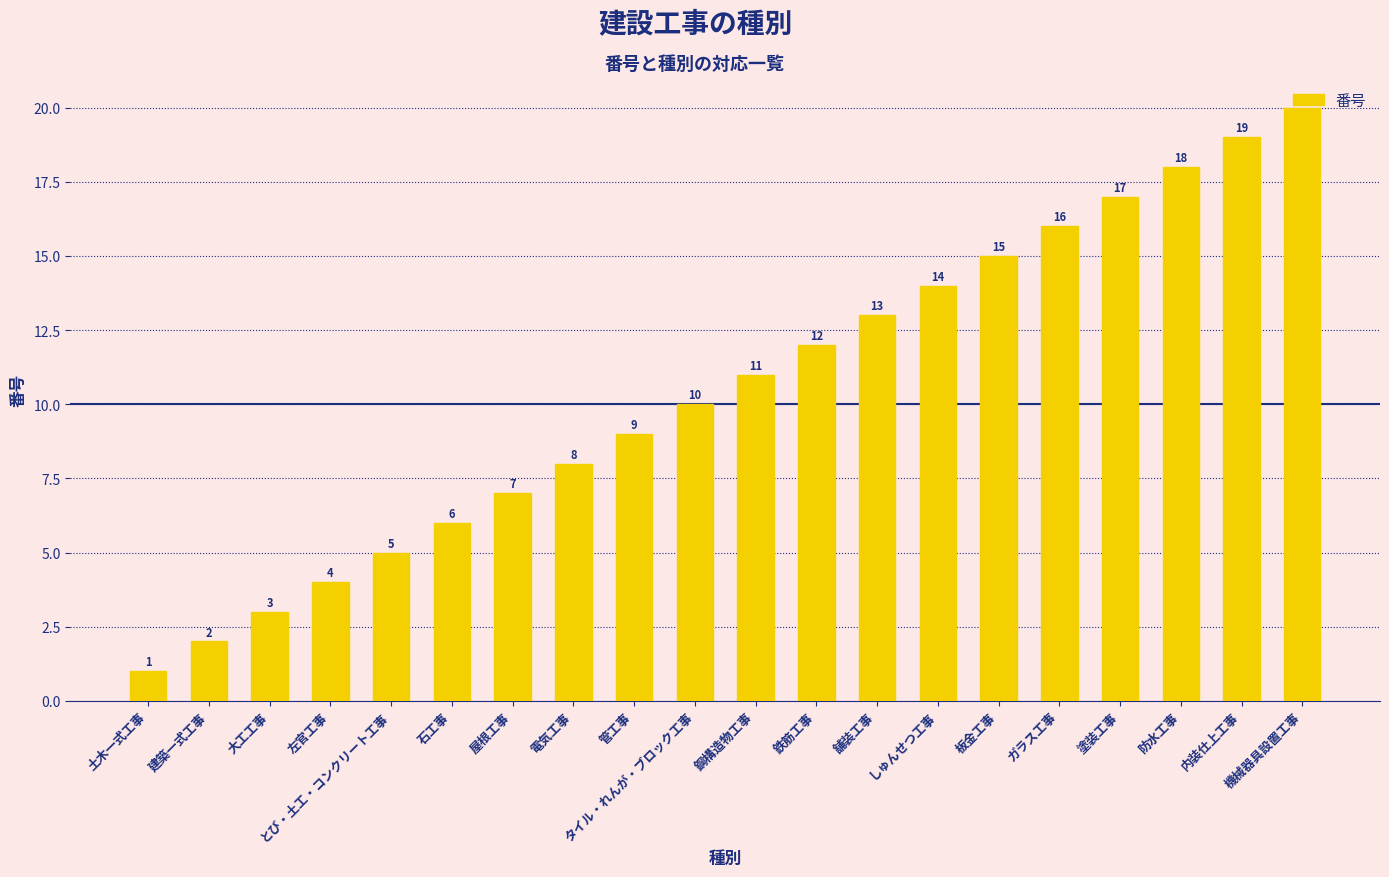

At which category does the chart reach its minimum across all series?

土木一式工事